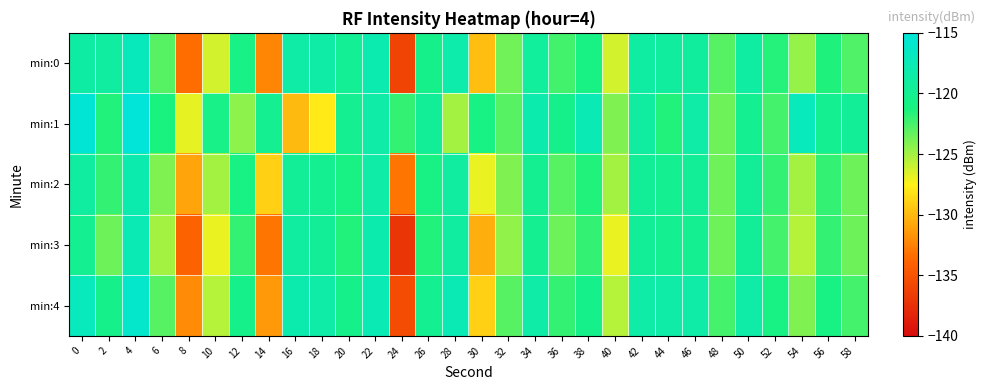

List the series in order of their peak value, lowest first.

min:2, min:3, min:0, min:4, min:1